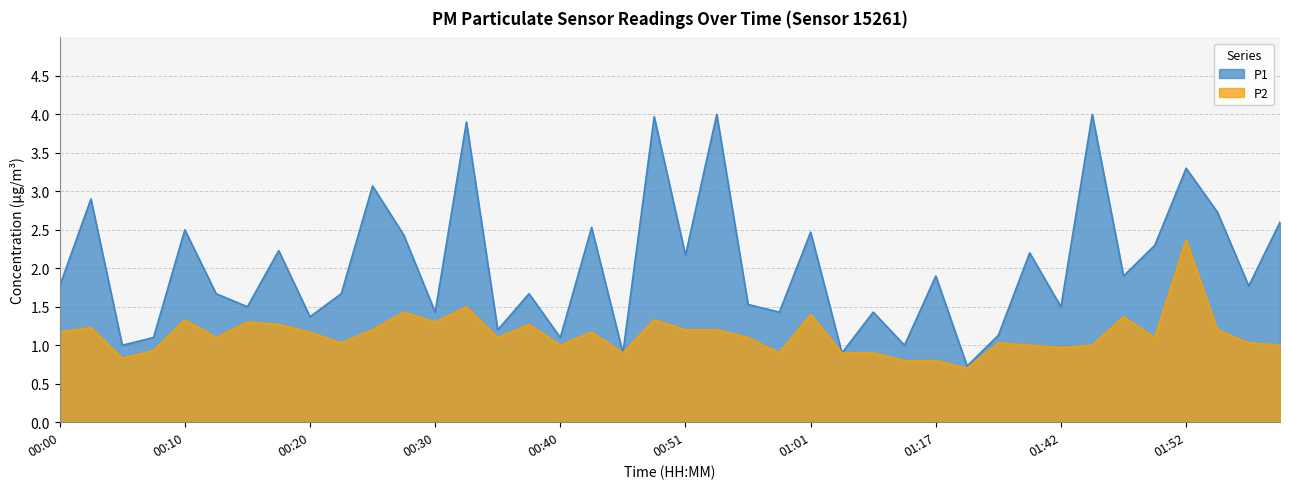

What is the difference between the second highest and second lowest values in the P2 series?

0.7